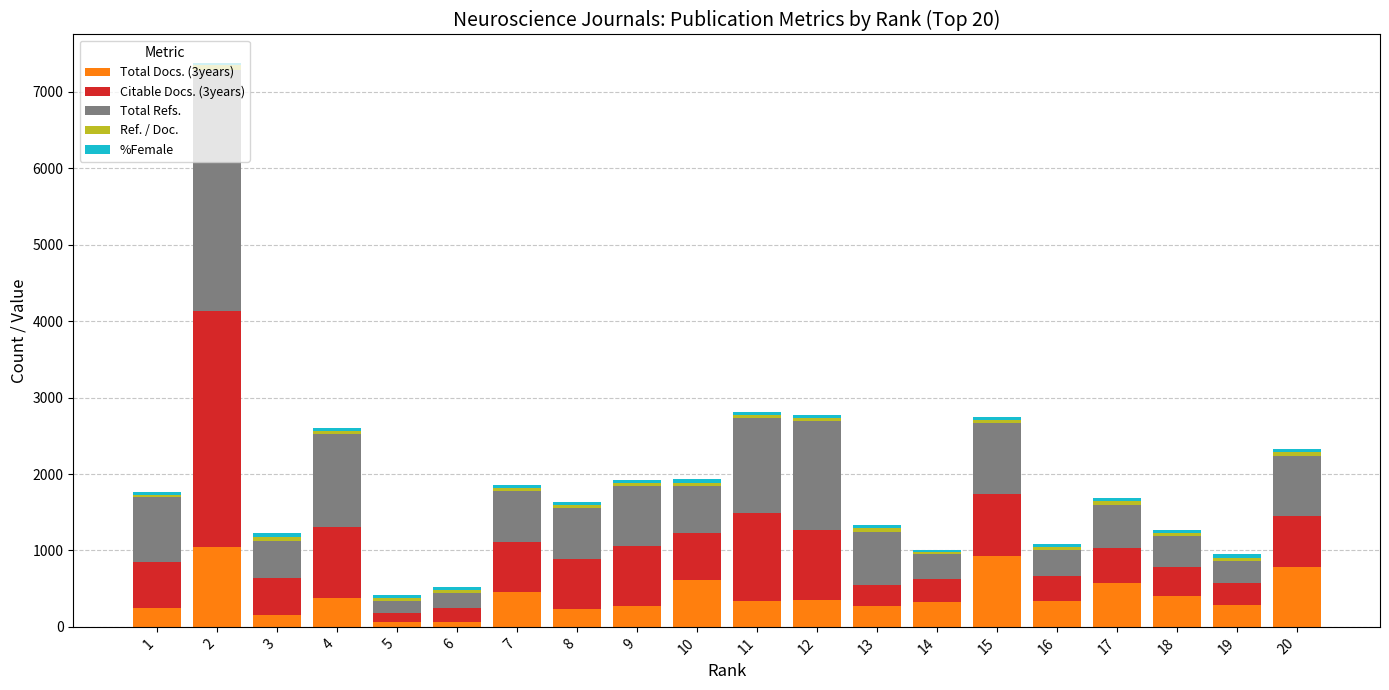

Are the bars grouped side by side (vs. stacked)?

No